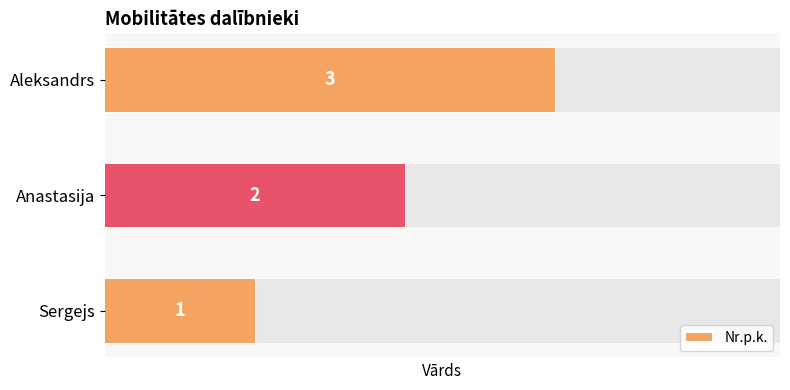

What is the change in value from Anastasija to Aleksandrs?

+1